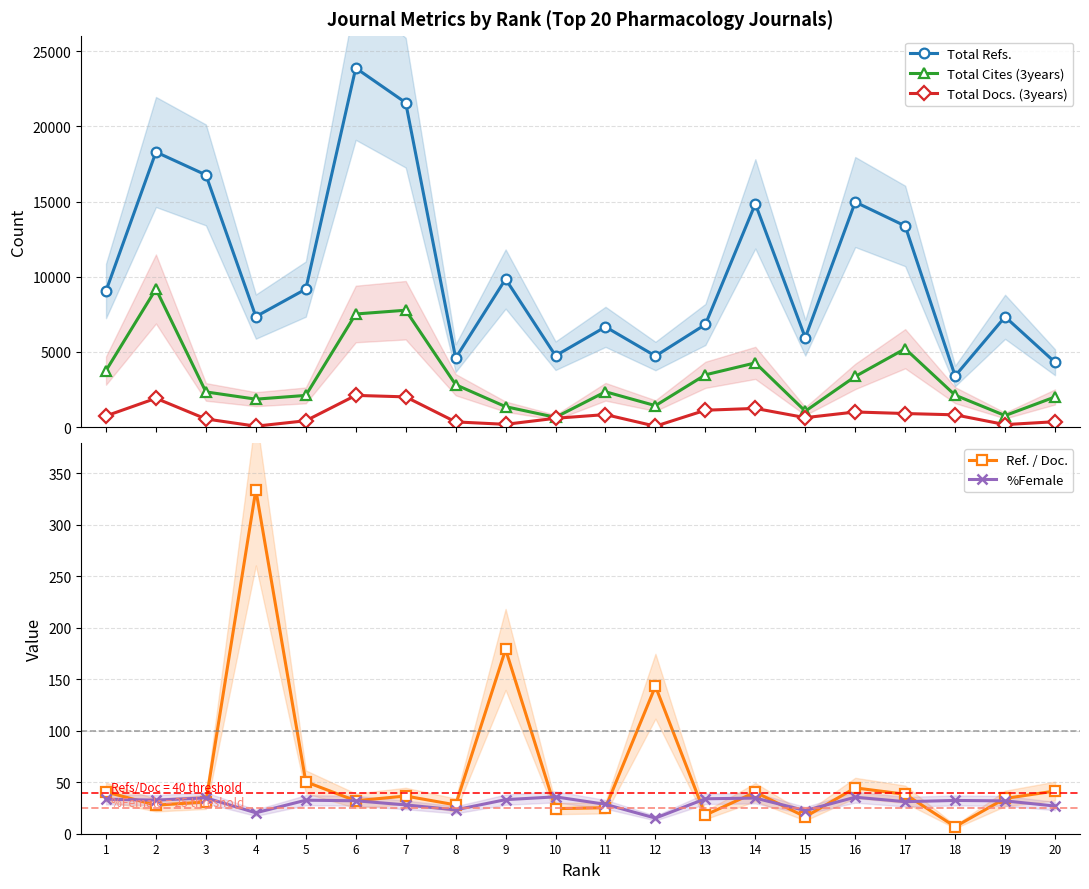

What is the total value across all series at 15?

7683.0